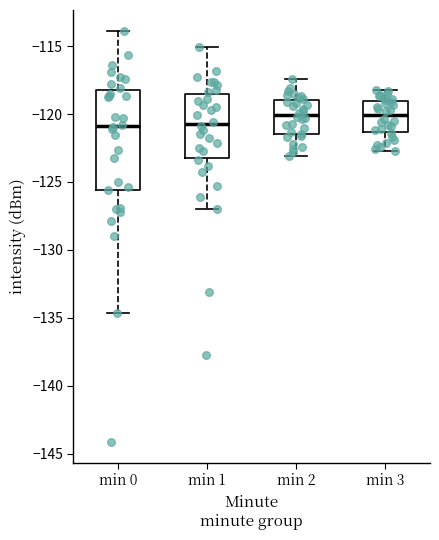

Which box is the tallest, from its lower edge to its upper edge?

min 0